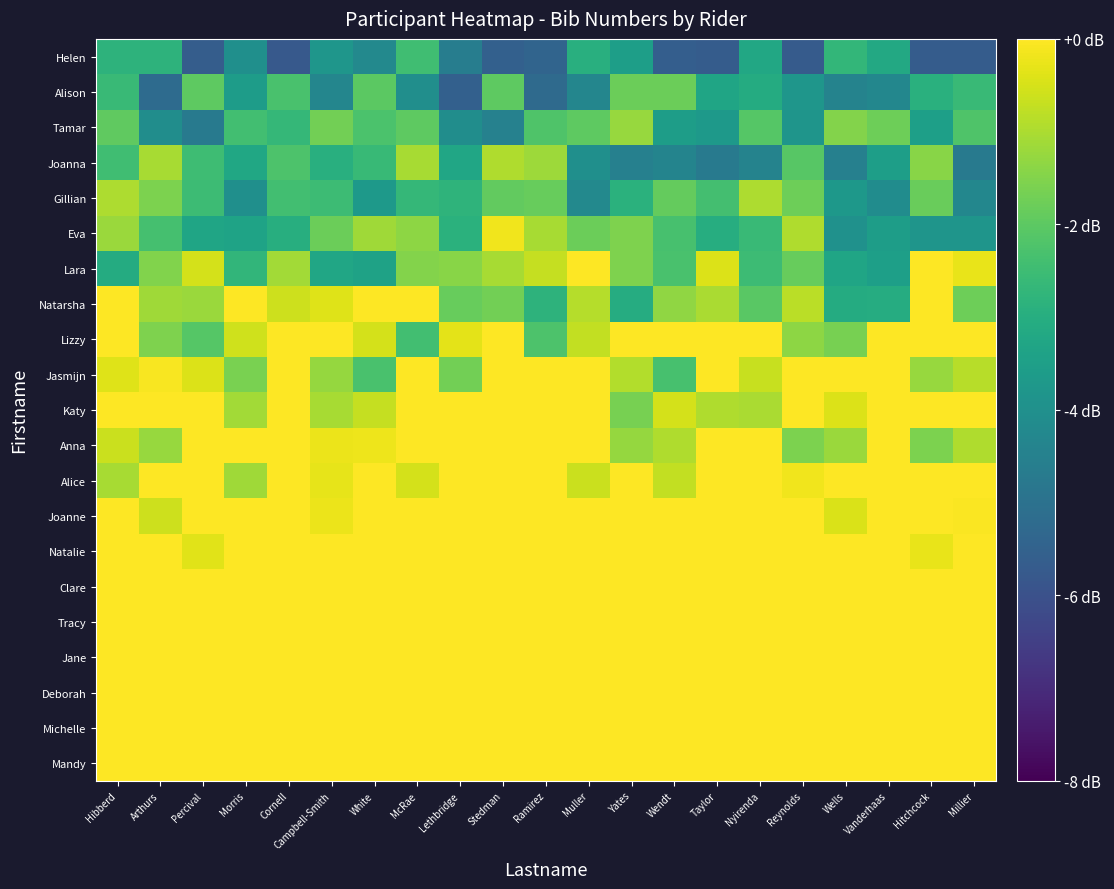

Reading left to right, extract all data points from this chart.

Mandy: Hibberd=0.0	Arthurs=0.0	Percival=0.0	Morris=0.0	Cornell=0.0	Campbell-Smith=0.0	White=0.0	McRae=0.0	Lethbridge=0.0	Stedman=0.0	Ramirez=0.0	Muller=0.0	Yates=0.0	Wendt=0.0	Taylor=0.0	Nyirenda=0.0	Reynolds=0.0	Wells=0.0	Vanderhaas=0.0	Hitchcock=0.0	Millier=0.0
Michelle: Hibberd=0.0	Arthurs=0.0	Percival=0.0	Morris=0.0	Cornell=0.0	Campbell-Smith=0.0	White=0.0	McRae=0.0	Lethbridge=0.0	Stedman=0.0	Ramirez=0.0	Muller=0.0	Yates=0.0	Wendt=0.0	Taylor=0.0	Nyirenda=0.0	Reynolds=0.0	Wells=0.0	Vanderhaas=0.0	Hitchcock=0.0	Millier=0.0
Deborah: Hibberd=0.0	Arthurs=0.0	Percival=0.0	Morris=0.0	Cornell=0.0	Campbell-Smith=0.0	White=0.0	McRae=0.0	Lethbridge=0.0	Stedman=0.0	Ramirez=0.0	Muller=0.0	Yates=0.0	Wendt=0.0	Taylor=0.0	Nyirenda=0.0	Reynolds=0.0	Wells=0.0	Vanderhaas=0.0	Hitchcock=0.0	Millier=0.0
Jane: Hibberd=0.0	Arthurs=0.0	Percival=0.0	Morris=0.0	Cornell=0.0	Campbell-Smith=0.0	White=0.0	McRae=0.0	Lethbridge=0.0	Stedman=0.0	Ramirez=0.0	Muller=0.0	Yates=0.0	Wendt=0.0	Taylor=0.0	Nyirenda=0.0	Reynolds=0.0	Wells=0.0	Vanderhaas=0.0	Hitchcock=0.0	Millier=0.0
Tracy: Hibberd=0.0	Arthurs=0.0	Percival=0.0	Morris=0.0	Cornell=0.0	Campbell-Smith=0.0	White=0.0	McRae=0.0	Lethbridge=0.0	Stedman=0.0	Ramirez=0.0	Muller=0.0	Yates=0.0	Wendt=0.0	Taylor=0.0	Nyirenda=0.0	Reynolds=0.0	Wells=0.0	Vanderhaas=0.0	Hitchcock=0.0	Millier=0.0
Clare: Hibberd=0.0	Arthurs=0.0	Percival=0.0	Morris=0.0	Cornell=0.0	Campbell-Smith=0.0	White=0.0	McRae=0.0	Lethbridge=0.0	Stedman=0.0	Ramirez=0.0	Muller=0.0	Yates=0.0	Wendt=0.0	Taylor=0.0	Nyirenda=0.0	Reynolds=0.0	Wells=0.0	Vanderhaas=0.0	Hitchcock=0.0	Millier=0.0
Natalie: Hibberd=0.0	Arthurs=0.0	Percival=-0.4	Morris=0.0	Cornell=0.0	Campbell-Smith=0.0	White=0.0	McRae=0.0	Lethbridge=0.0	Stedman=0.0	Ramirez=0.0	Muller=0.0	Yates=0.0	Wendt=0.0	Taylor=0.0	Nyirenda=0.0	Reynolds=0.0	Wells=0.0	Vanderhaas=0.0	Hitchcock=-0.3	Millier=0.0
Joanne: Hibberd=0.0	Arthurs=-0.6	Percival=0.0	Morris=0.0	Cornell=0.0	Campbell-Smith=-0.2	White=0.0	McRae=0.0	Lethbridge=0.0	Stedman=0.0	Ramirez=0.0	Muller=0.0	Yates=0.0	Wendt=0.0	Taylor=0.0	Nyirenda=0.0	Reynolds=0.0	Wells=-0.4	Vanderhaas=0.0	Hitchcock=0.0	Millier=-0.1
Alice: Hibberd=-1.0	Arthurs=0.0	Percival=0.0	Morris=-1.1	Cornell=0.0	Campbell-Smith=-0.3	White=0.0	McRae=-0.5	Lethbridge=0.0	Stedman=0.0	Ramirez=0.0	Muller=-0.6	Yates=0.0	Wendt=-0.7	Taylor=0.0	Nyirenda=0.0	Reynolds=-0.2	Wells=0.0	Vanderhaas=0.0	Hitchcock=0.0	Millier=0.0
Anna: Hibberd=-0.6	Arthurs=-1.2	Percival=0.0	Morris=0.0	Cornell=0.0	Campbell-Smith=-0.2	White=-0.2	McRae=0.0	Lethbridge=0.0	Stedman=0.0	Ramirez=0.0	Muller=0.0	Yates=-1.3	Wendt=-1.0	Taylor=0.0	Nyirenda=0.0	Reynolds=-1.6	Wells=-1.2	Vanderhaas=0.0	Hitchcock=-1.6	Millier=-1.0
Katy: Hibberd=0.0	Arthurs=0.0	Percival=0.0	Morris=-1.1	Cornell=0.0	Campbell-Smith=-1.1	White=-0.7	McRae=0.0	Lethbridge=0.0	Stedman=0.0	Ramirez=0.0	Muller=0.0	Yates=-1.6	Wendt=-0.5	Taylor=-0.9	Nyirenda=-1.0	Reynolds=0.0	Wells=-0.4	Vanderhaas=0.0	Hitchcock=0.0	Millier=0.0
Jasmijn: Hibberd=-0.4	Arthurs=-0.1	Percival=-0.4	Morris=-1.6	Cornell=0.0	Campbell-Smith=-1.3	White=-2.3	McRae=0.0	Lethbridge=-1.7	Stedman=0.0	Ramirez=0.0	Muller=0.0	Yates=-0.9	Wendt=-2.3	Taylor=0.0	Nyirenda=-0.7	Reynolds=0.0	Wells=0.0	Vanderhaas=0.0	Hitchcock=-1.2	Millier=-0.9
Lizzy: Hibberd=0.0	Arthurs=-1.5	Percival=-2.1	Morris=-0.6	Cornell=0.0	Campbell-Smith=-0.0	White=-0.5	McRae=-2.4	Lethbridge=-0.3	Stedman=0.0	Ramirez=-2.2	Muller=-0.7	Yates=0.0	Wendt=0.0	Taylor=-0.0	Nyirenda=0.0	Reynolds=-1.4	Wells=-1.6	Vanderhaas=0.0	Hitchcock=0.0	Millier=0.0
Natarsha: Hibberd=0.0	Arthurs=-1.2	Percival=-1.2	Morris=-0.0	Cornell=-0.6	Campbell-Smith=-0.4	White=-0.0	McRae=0.0	Lethbridge=-1.8	Stedman=-1.7	Ramirez=-2.8	Muller=-0.9	Yates=-3.1	Wendt=-1.3	Taylor=-1.0	Nyirenda=-2.1	Reynolds=-0.8	Wells=-3.1	Vanderhaas=-3.1	Hitchcock=0.0	Millier=-1.8
Lara: Hibberd=-3.1	Arthurs=-1.5	Percival=-0.5	Morris=-2.7	Cornell=-1.1	Campbell-Smith=-3.3	White=-3.4	McRae=-1.5	Lethbridge=-1.4	Stedman=-1.1	Ramirez=-0.7	Muller=0.0	Yates=-1.5	Wendt=-2.3	Taylor=-0.4	Nyirenda=-2.5	Reynolds=-1.8	Wells=-3.3	Vanderhaas=-3.5	Hitchcock=0.0	Millier=-0.3
Eva: Hibberd=-1.2	Arthurs=-2.4	Percival=-3.3	Morris=-3.4	Cornell=-3.0	Campbell-Smith=-1.8	White=-1.1	McRae=-1.4	Lethbridge=-2.9	Stedman=-0.2	Ramirez=-1.0	Muller=-1.8	Yates=-1.6	Wendt=-2.3	Taylor=-3.0	Nyirenda=-2.6	Reynolds=-1.0	Wells=-3.9	Vanderhaas=-3.5	Hitchcock=-3.8	Millier=-3.8
Gillian: Hibberd=-1.0	Arthurs=-1.6	Percival=-2.5	Morris=-4.0	Cornell=-2.4	Campbell-Smith=-2.5	White=-3.7	McRae=-2.7	Lethbridge=-2.8	Stedman=-1.9	Ramirez=-1.9	Muller=-4.2	Yates=-2.9	Wendt=-1.9	Taylor=-2.4	Nyirenda=-1.0	Reynolds=-1.8	Wells=-3.7	Vanderhaas=-4.1	Hitchcock=-1.8	Millier=-4.3
Joanna: Hibberd=-2.5	Arthurs=-1.0	Percival=-2.5	Morris=-3.2	Cornell=-2.2	Campbell-Smith=-3.0	White=-2.6	McRae=-1.0	Lethbridge=-3.3	Stedman=-1.0	Ramirez=-1.2	Muller=-4.0	Yates=-4.5	Wendt=-4.4	Taylor=-4.7	Nyirenda=-4.4	Reynolds=-2.1	Wells=-4.5	Vanderhaas=-3.5	Hitchcock=-1.4	Millier=-4.7
Tamar: Hibberd=-1.9	Arthurs=-4.1	Percival=-4.7	Morris=-2.4	Cornell=-2.7	Campbell-Smith=-1.7	White=-2.3	McRae=-2.0	Lethbridge=-4.1	Stedman=-4.5	Ramirez=-2.2	Muller=-2.0	Yates=-1.2	Wendt=-3.5	Taylor=-3.7	Nyirenda=-2.1	Reynolds=-3.8	Wells=-1.5	Vanderhaas=-1.8	Hitchcock=-3.5	Millier=-2.2
Alison: Hibberd=-2.6	Arthurs=-5.2	Percival=-2.0	Morris=-3.6	Cornell=-2.3	Campbell-Smith=-4.3	White=-2.0	McRae=-4.0	Lethbridge=-5.6	Stedman=-2.0	Ramirez=-5.2	Muller=-4.3	Yates=-1.8	Wendt=-1.8	Taylor=-3.3	Nyirenda=-3.1	Reynolds=-3.8	Wells=-4.4	Vanderhaas=-4.3	Hitchcock=-2.9	Millier=-2.6
Helen: Hibberd=-2.8	Arthurs=-2.8	Percival=-5.6	Morris=-4.0	Cornell=-5.8	Campbell-Smith=-3.8	White=-4.2	McRae=-2.4	Lethbridge=-4.6	Stedman=-5.5	Ramirez=-5.4	Muller=-3.0	Yates=-3.5	Wendt=-5.6	Taylor=-5.7	Nyirenda=-3.2	Reynolds=-5.7	Wells=-2.7	Vanderhaas=-3.2	Hitchcock=-5.7	Millier=-5.7